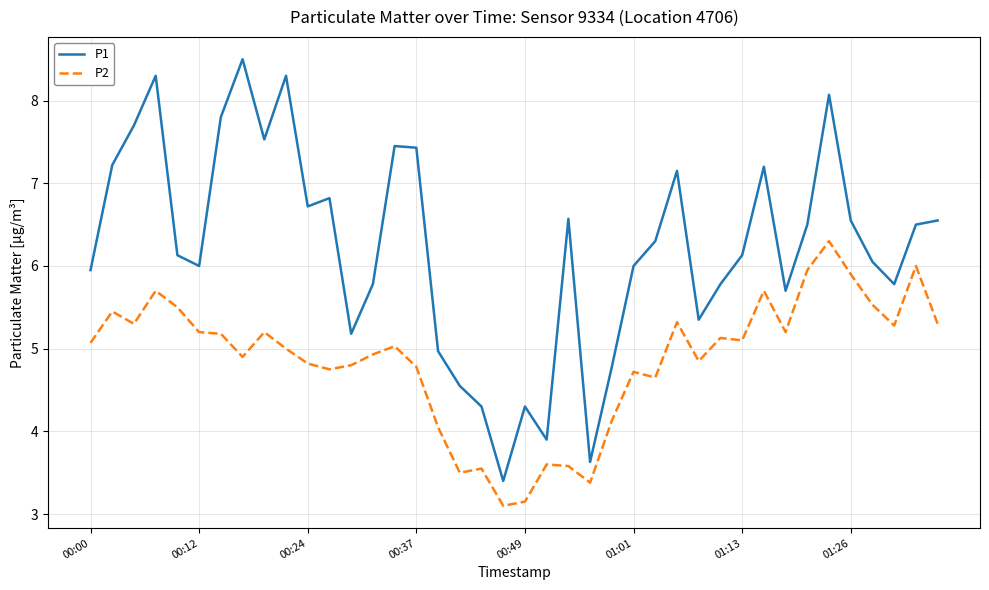

At how many categories does at least one series exceed 4?

37